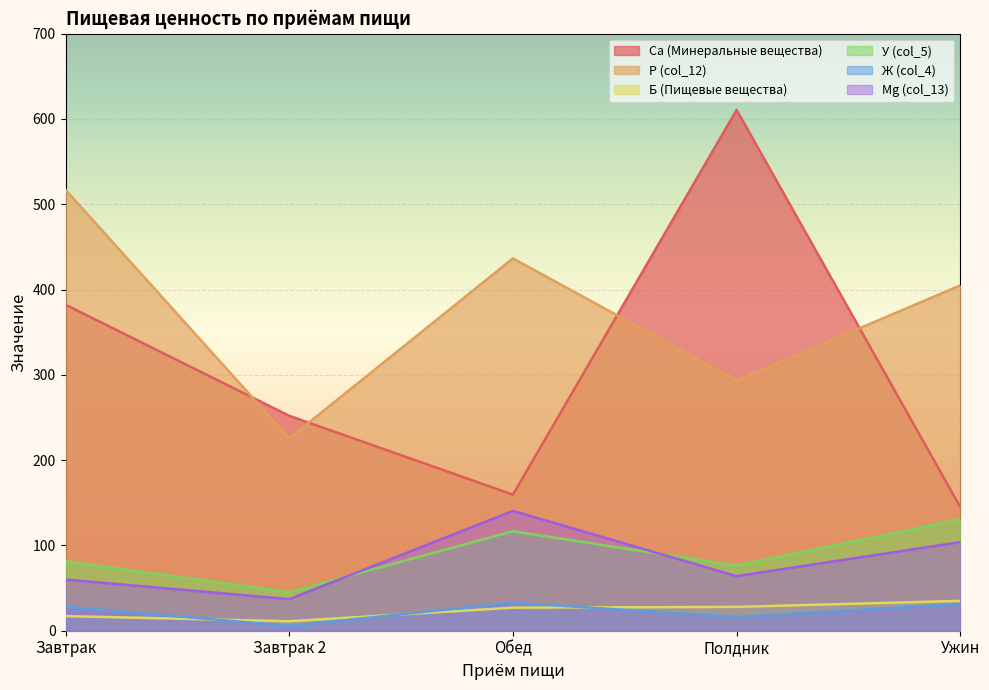

Reading right to left, extract all data points from this chart.

Ca (Минеральные вещества): Ужин=144.9	Полдник=610.6	Обед=159.5	Завтрак 2=252.0	Завтрак=382.2
P (col_12): Ужин=404.9	Полдник=293.4	Обед=436.5	Завтрак 2=225.5	Завтрак=516.9
Б (Пищевые вещества): Ужин=35.0	Полдник=27.9	Обед=27.0	Завтрак 2=11.1	Завтрак=17.1
У (col_5): Ужин=130.7	Полдник=76.3	Обед=116.6	Завтрак 2=45.2	Завтрак=81.4
Ж (col_4): Ужин=31.2	Полдник=16.0	Обед=32.9	Завтрак 2=5.6	Завтрак=28.1
Mg (col_13): Ужин=103.9	Полдник=64.0	Обед=140.4	Завтрак 2=37.0	Завтрак=60.0